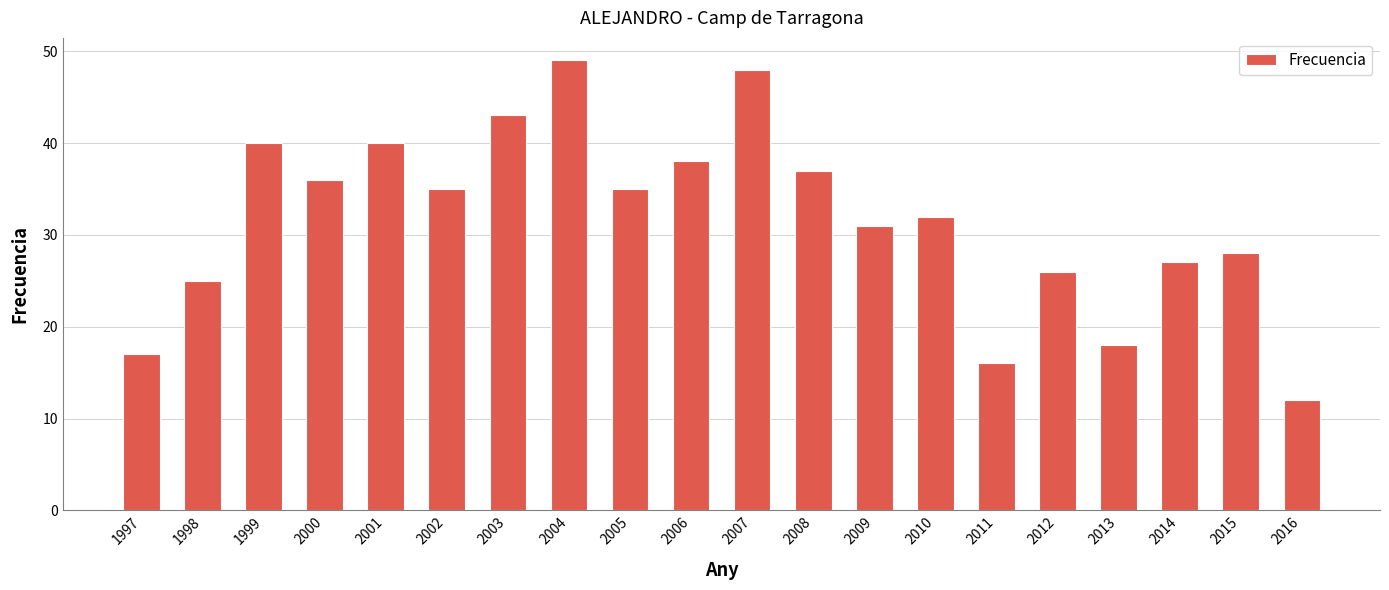

What is the difference between the second highest and minimum values?

36